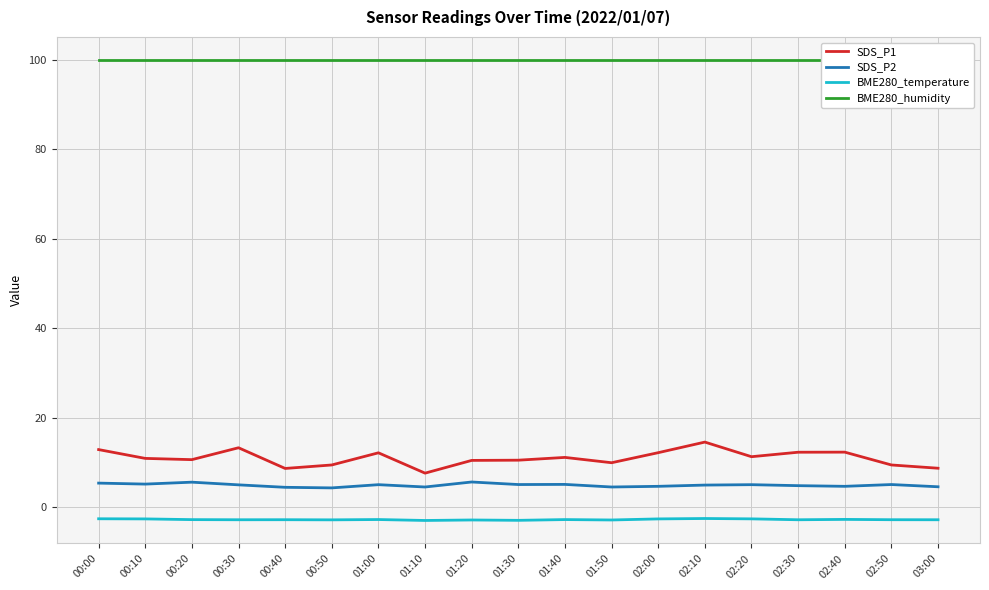

True or false: BME280_temperature and SDS_P1 intersect in this chart.

False